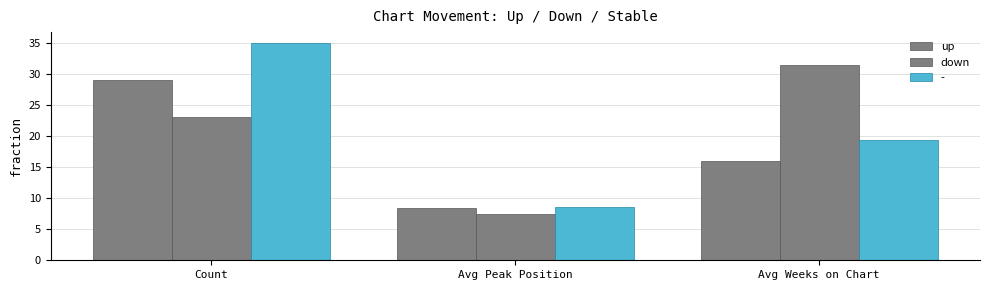

Between Avg Weeks on Chart and Count, which is larger?

Count